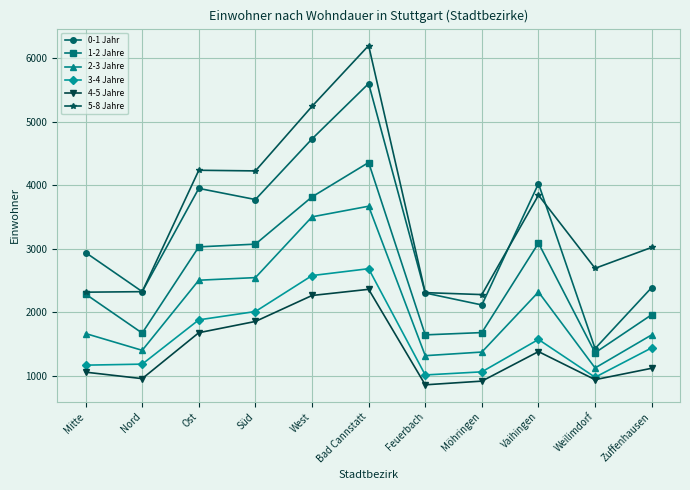

What is the value of the 2-3 Jahre point at the 2nd from the left?

1404